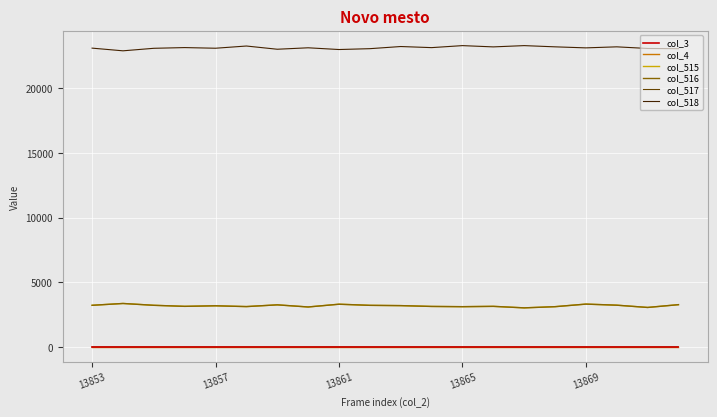

Does the chart have visible grid lines?

Yes